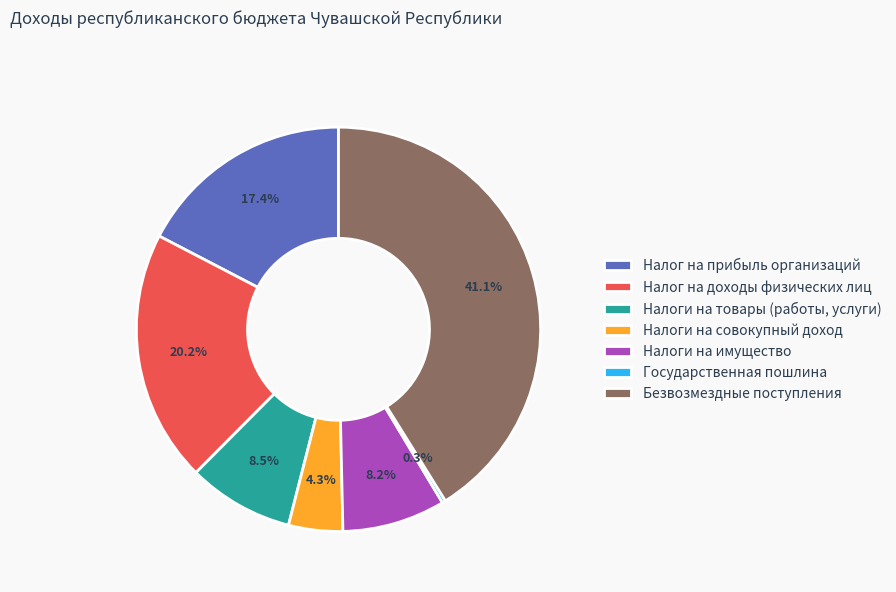

Which slice is the largest?

Безвозмездные поступления